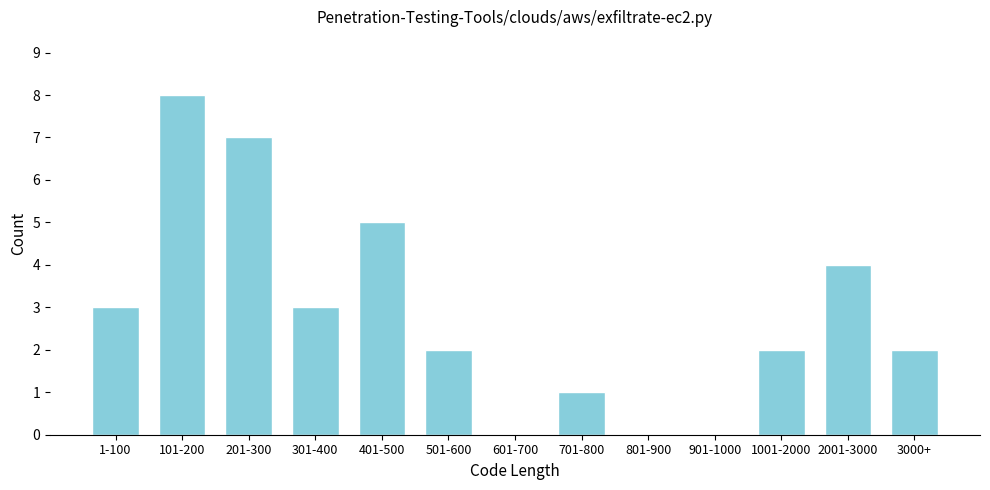

Reading left to right, list all the values displayed in this chart.

1-100=3	101-200=8	201-300=7	301-400=3	401-500=5	501-600=2	601-700=0	701-800=1	801-900=0	901-1000=0	1001-2000=2	2001-3000=4	3000+=2